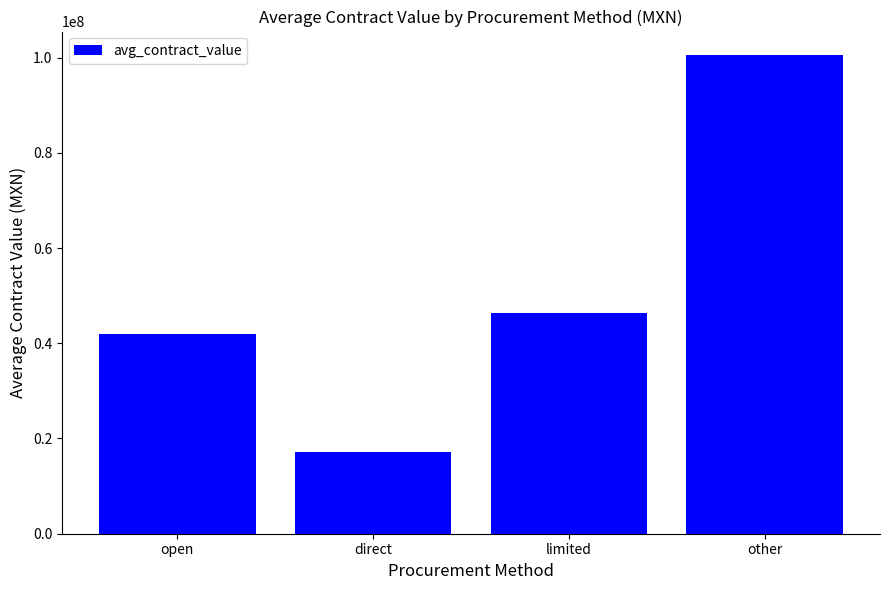

Rank the categories by value from highest to lowest.

other, limited, open, direct